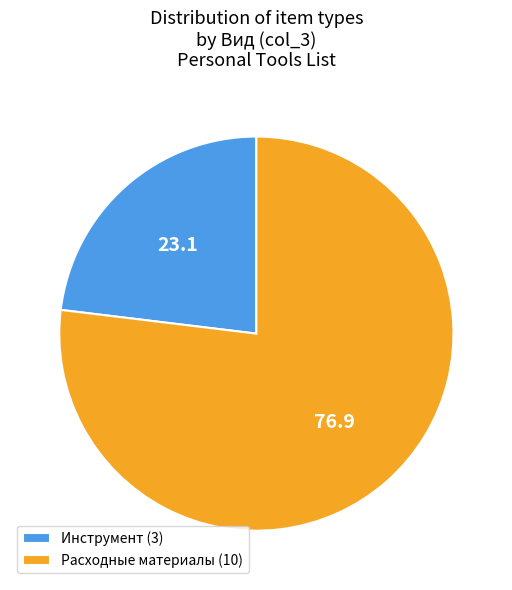

Is there a majority slice in this chart?

Yes